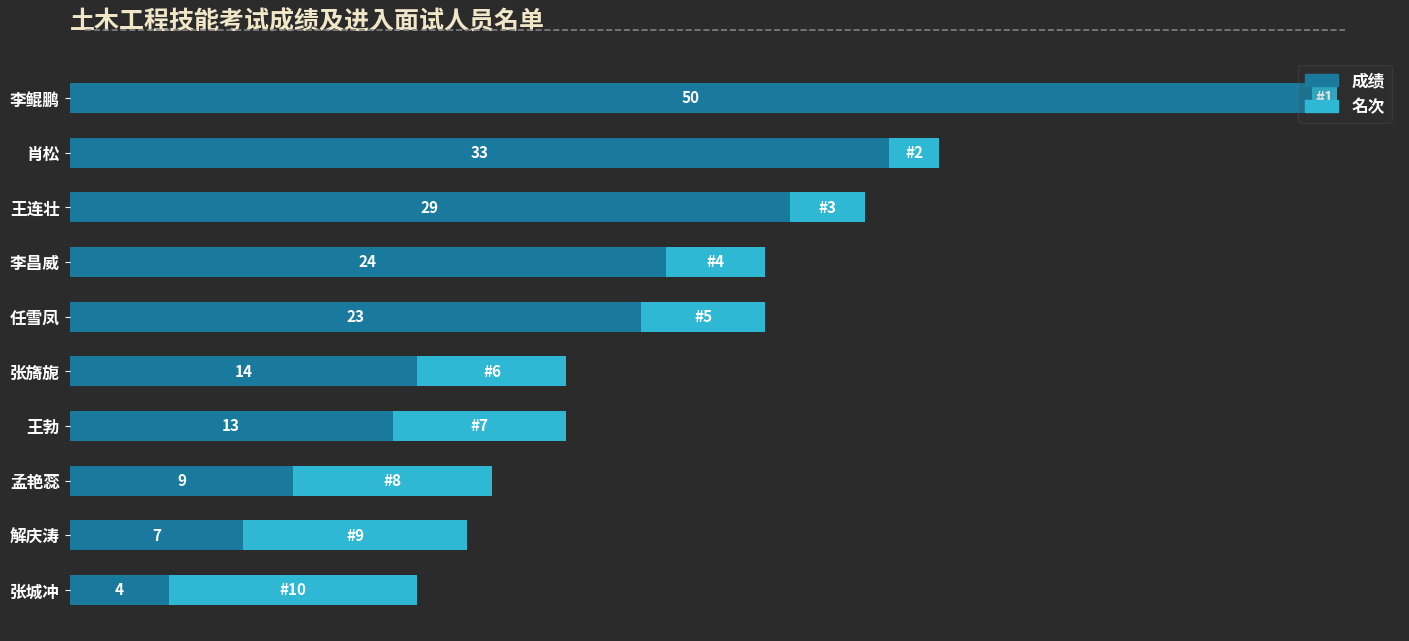

At which category is the sum across all series the highest?

李鲲鹏